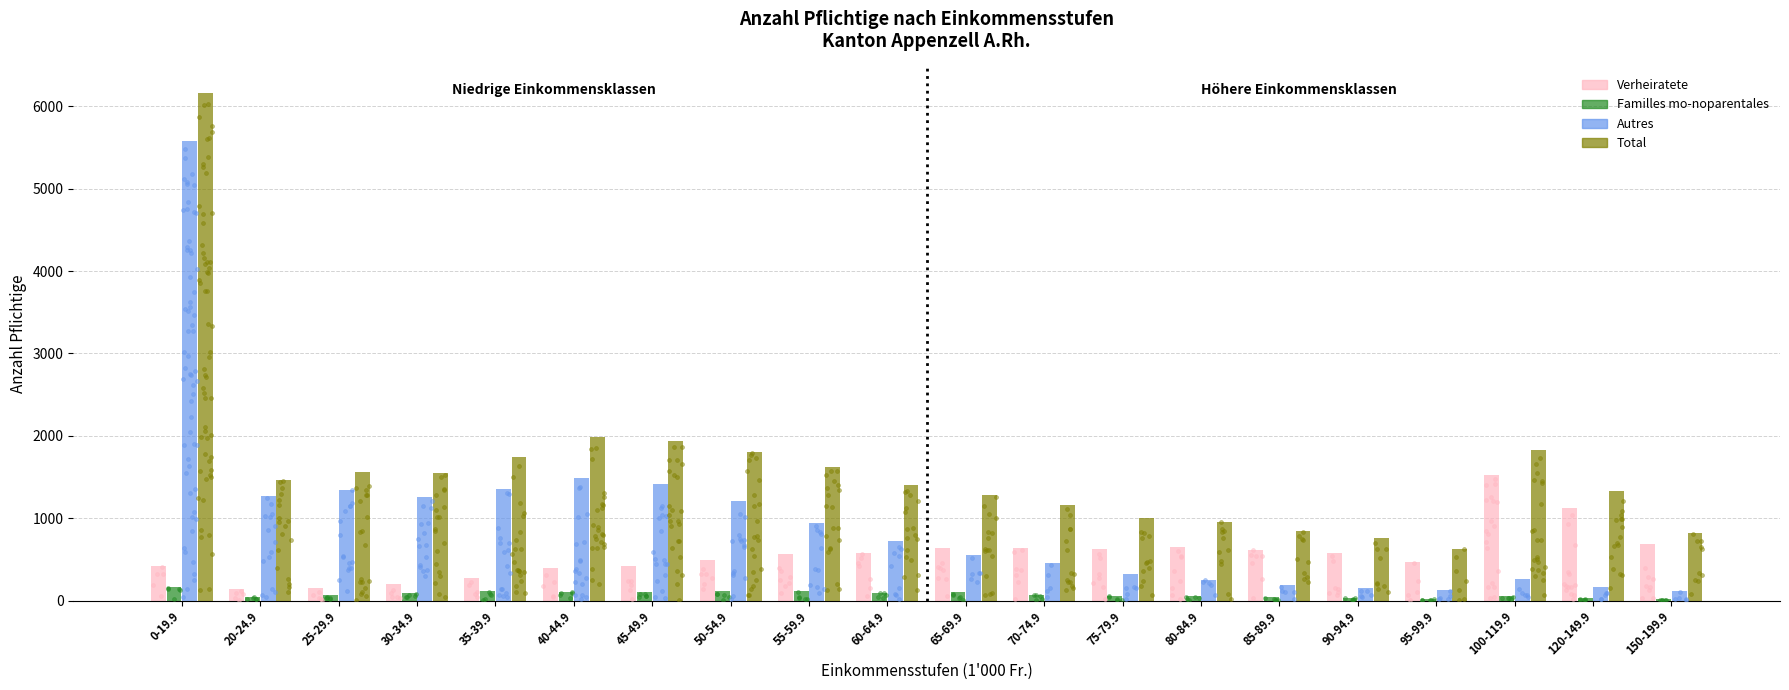

At which category is the sum across all series the highest?

0-19.9